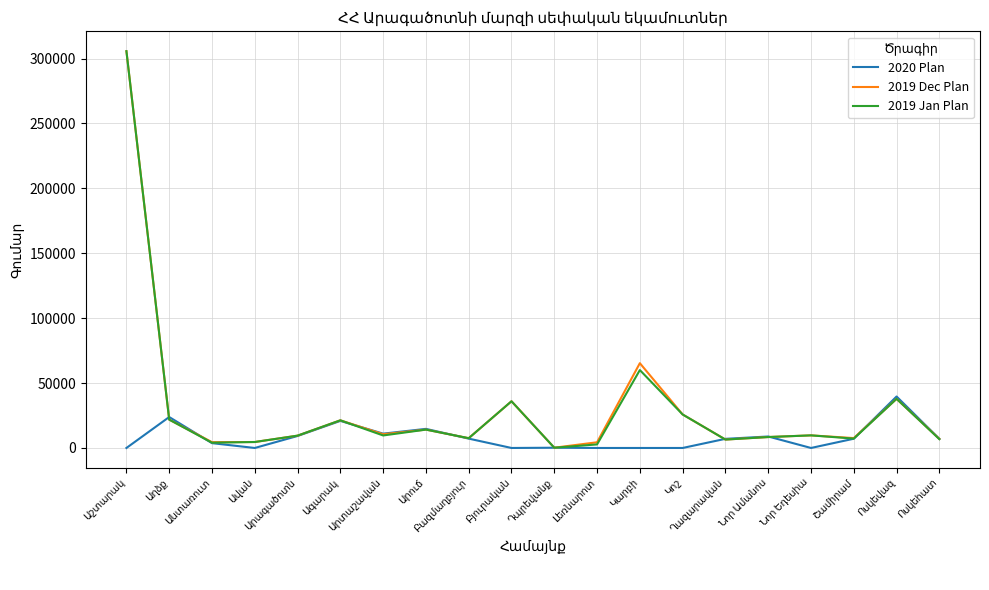

What is the minimum value for 2019 Dec Plan?

206.1